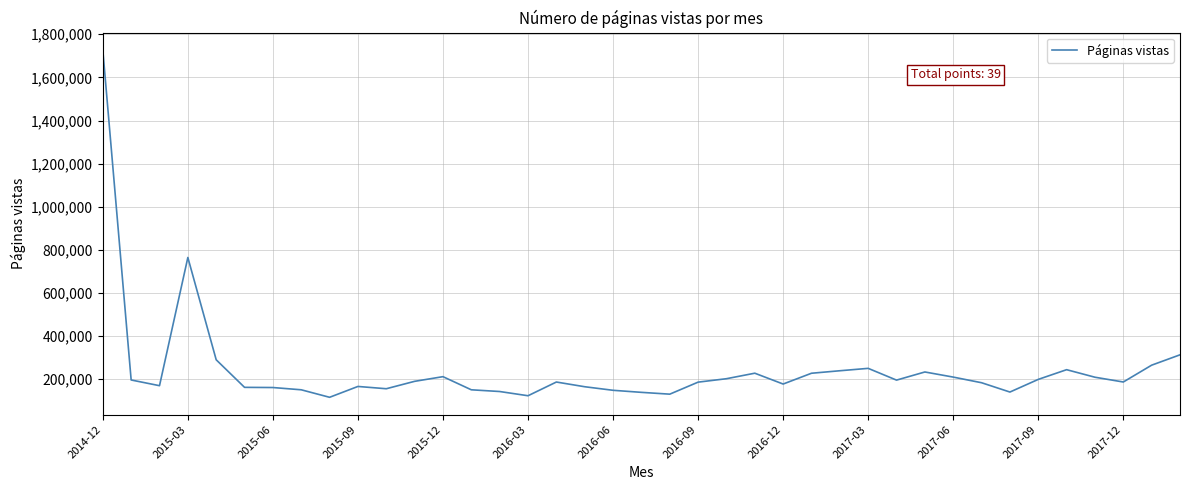

What is the maximum value shown in the chart?

1727001